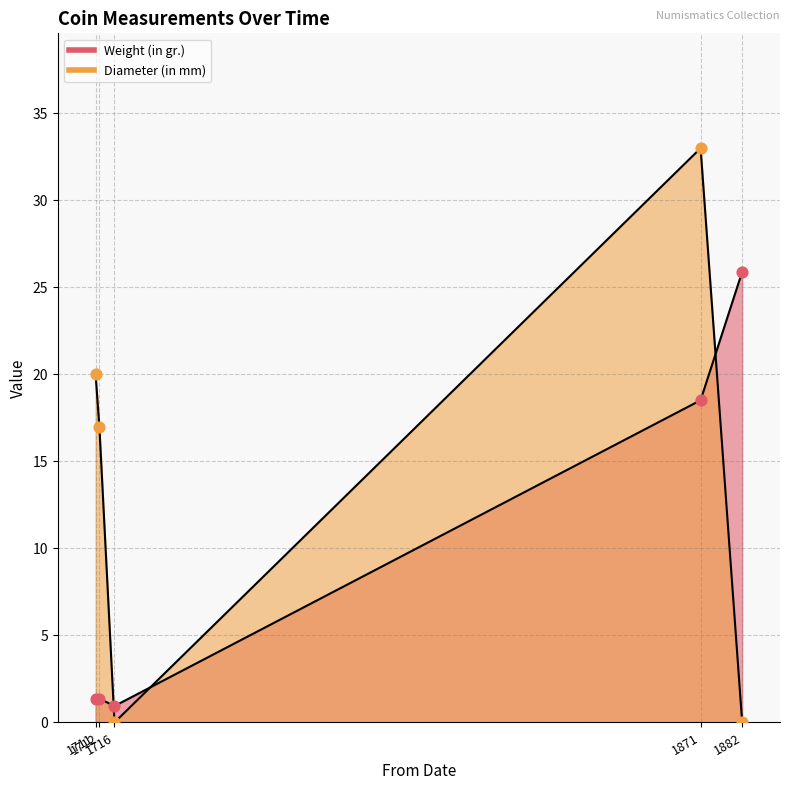

What are all the series names shown in the legend?

Weight (in gr.), Diameter (in mm)